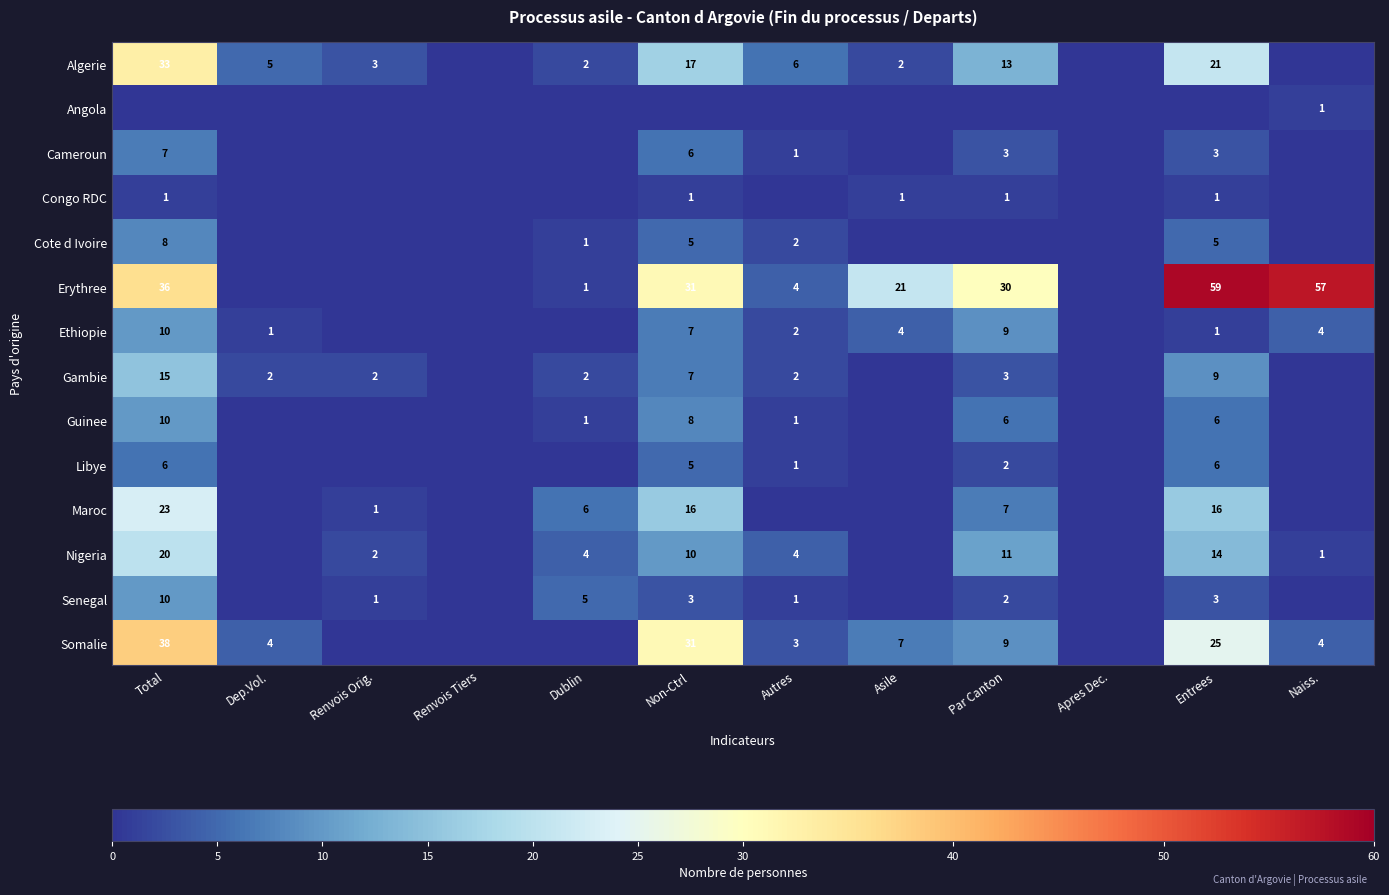

Which has a higher value, Autres or Par Canton?

Par Canton